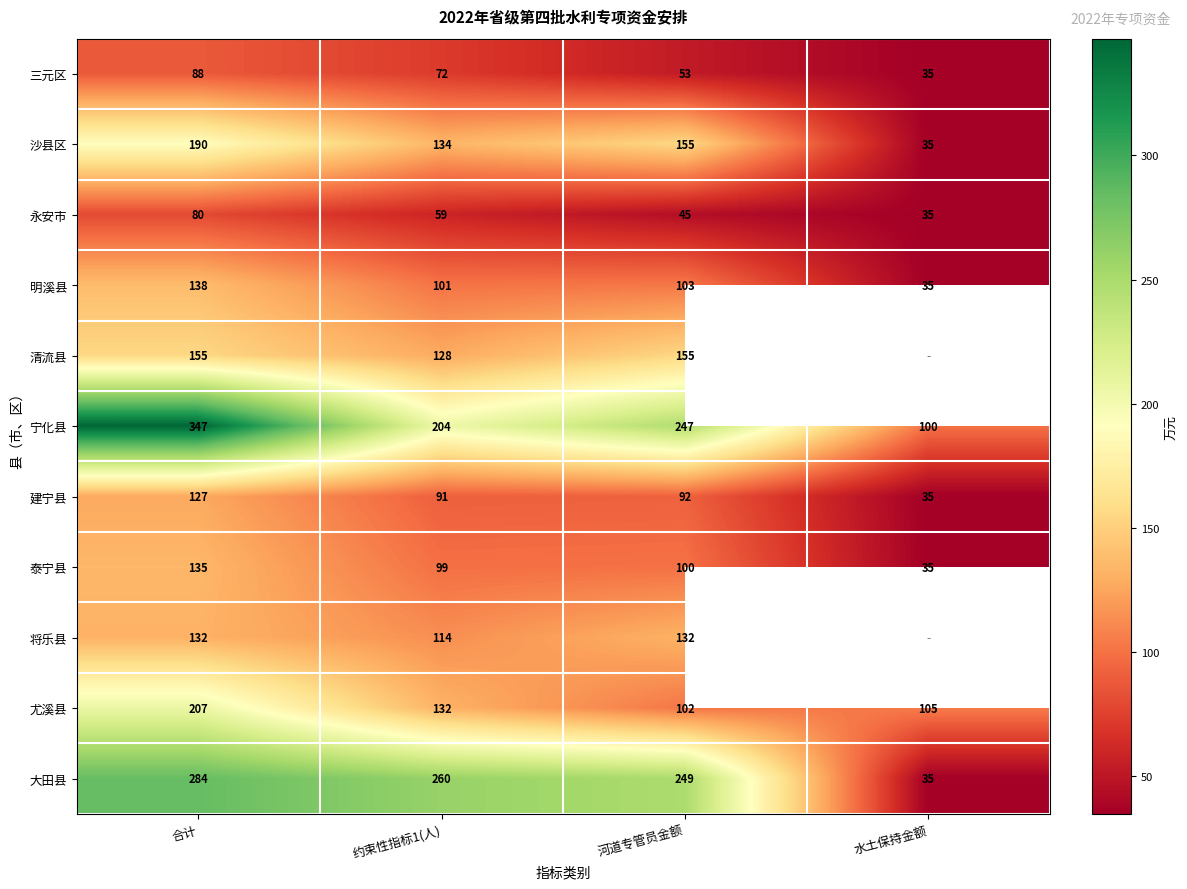

What is the highest value of the 泰宁县 series?

135